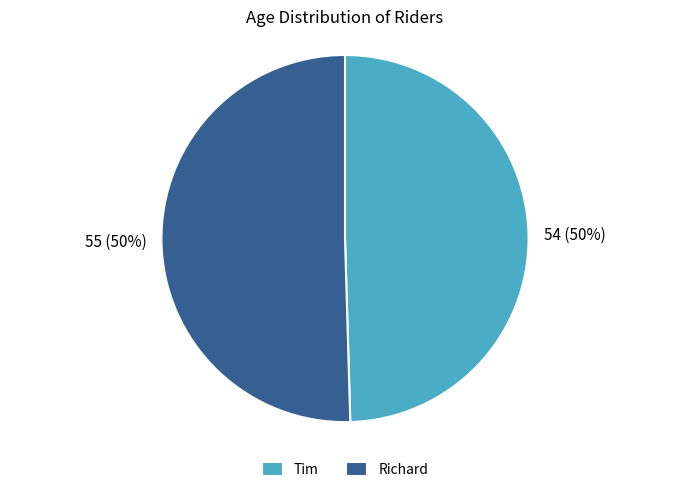

The Richard slice represents 50% of the pie. True or false?

True